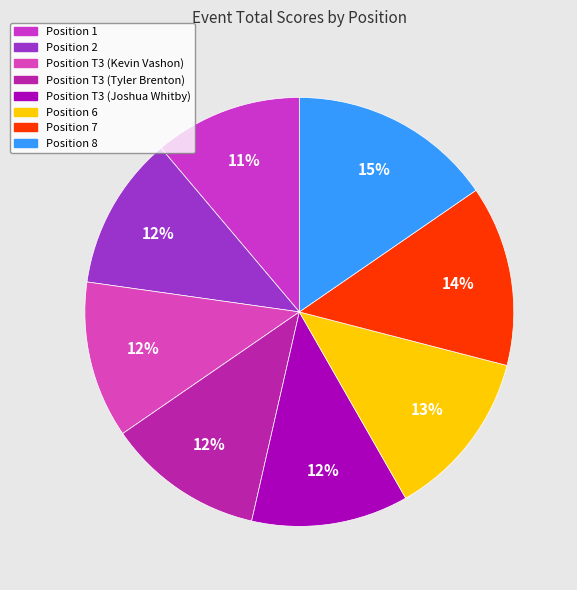

Count the number of slices in the pie.

8